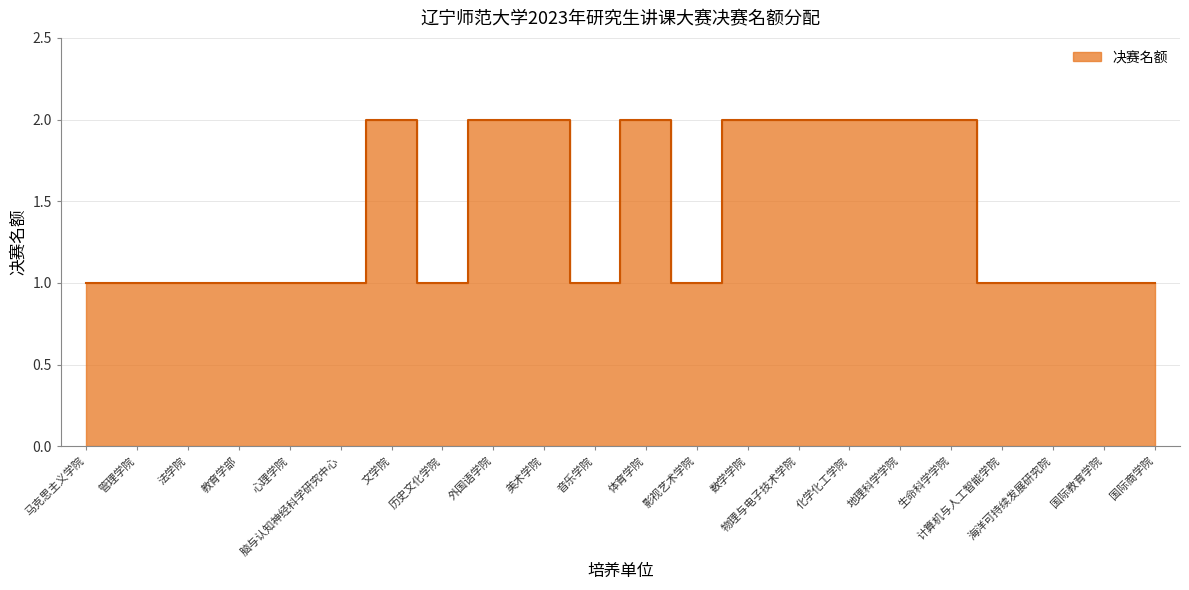

What position from the right is 计算机与人工智能学院?

4